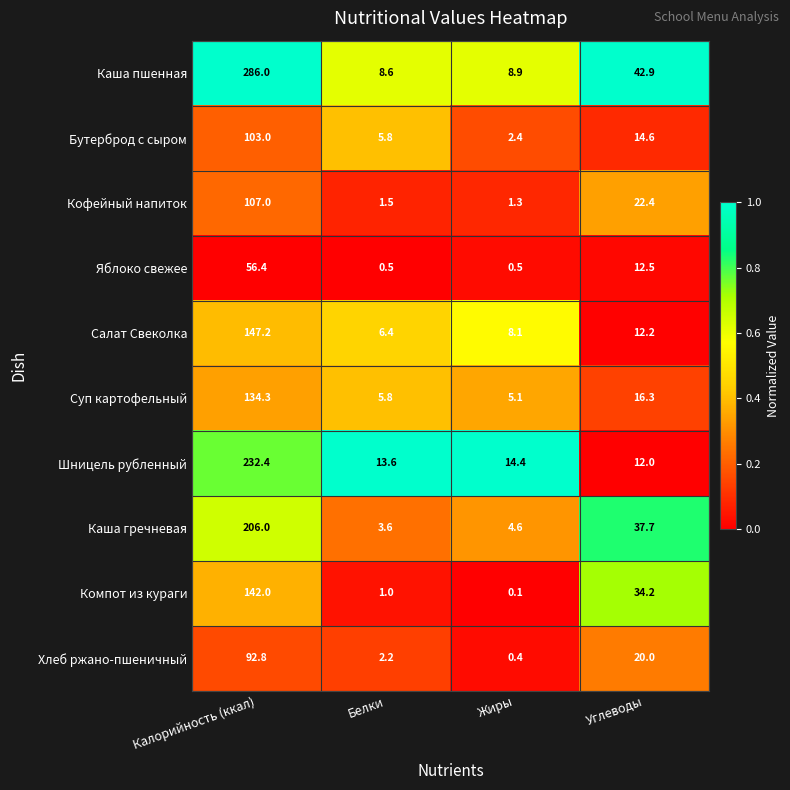

What is the sum of the Хлеб ржано-пшеничный values at Калорийность (ккал) and Углеводы?

112.8